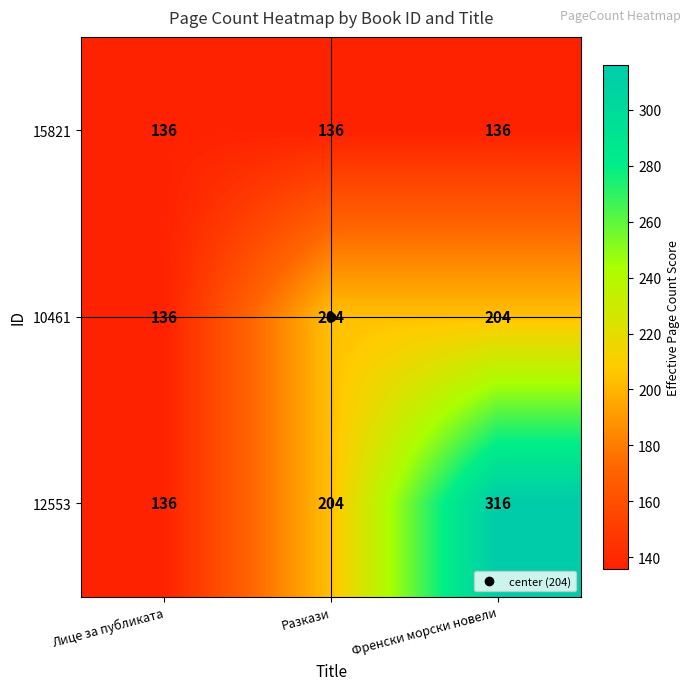

Where is 10461 nearest to the value 170?

Лице за публиката